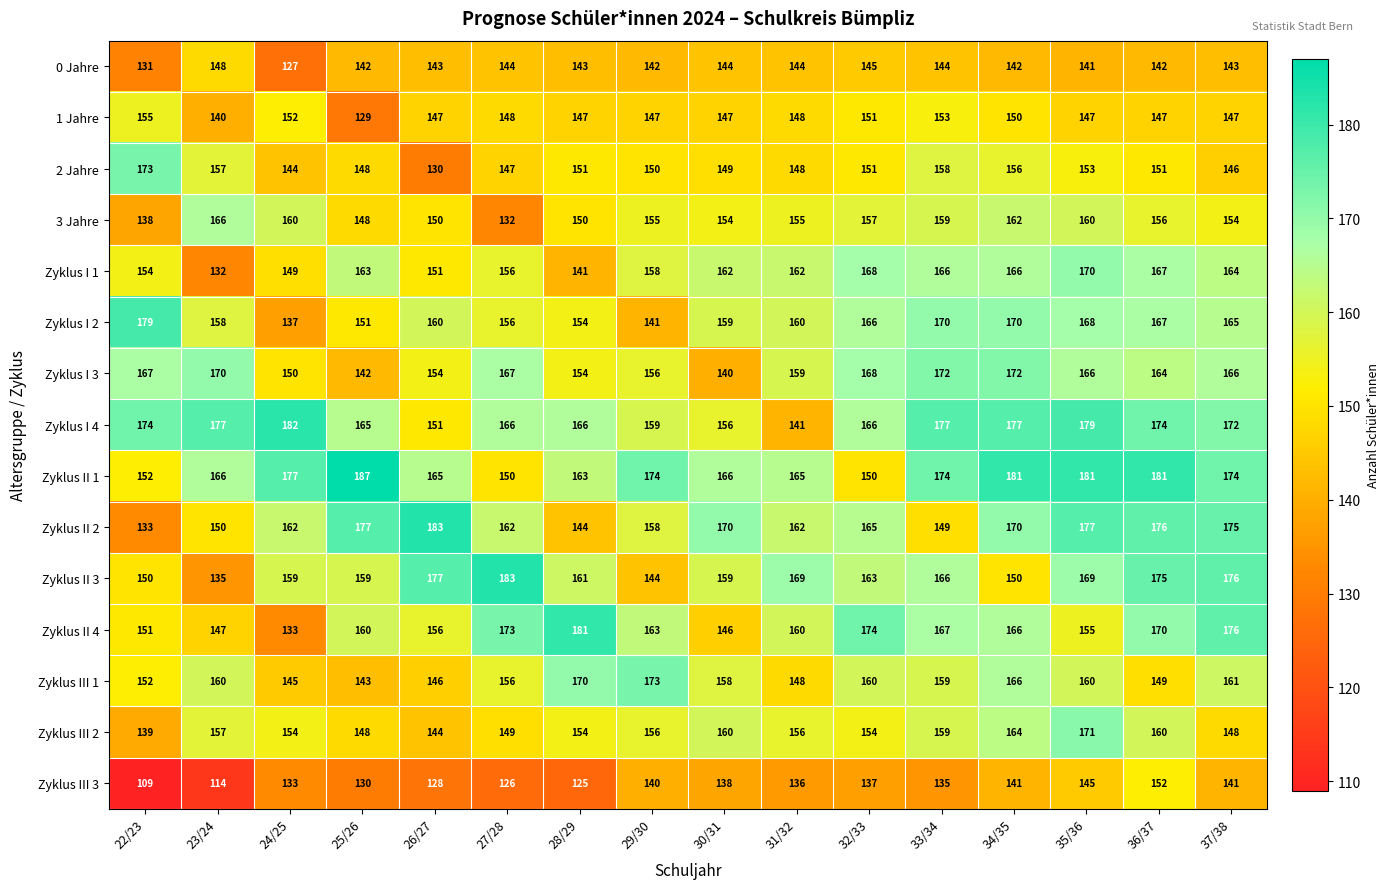

Where is Zyklus III 1 nearest to the value 158?

30/31